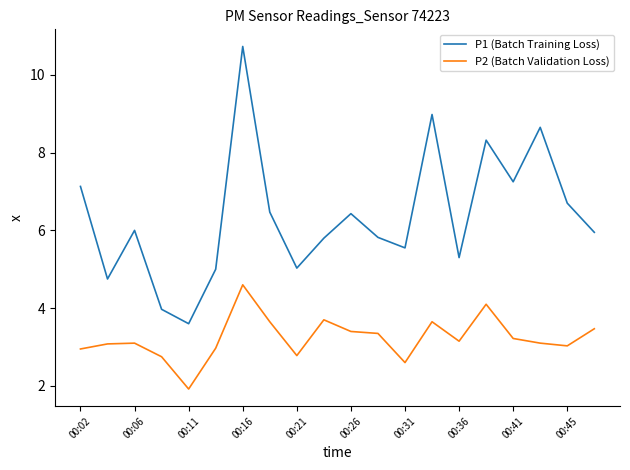

Does the chart display data point markers on the line(s)?

No